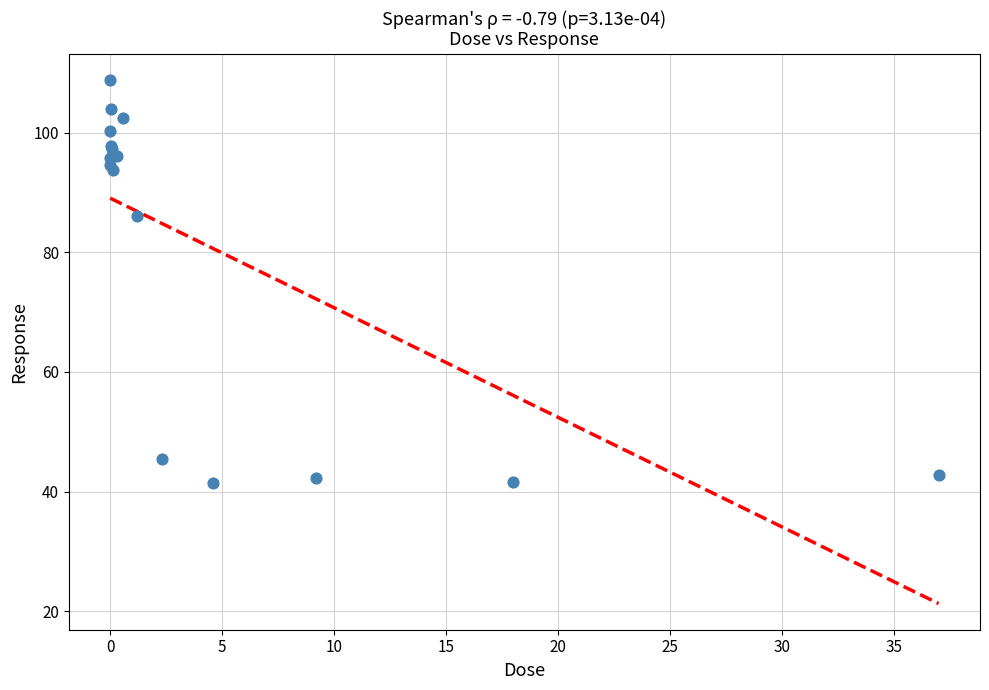

What Y value in the scatter plot is closest to 75?

86.1